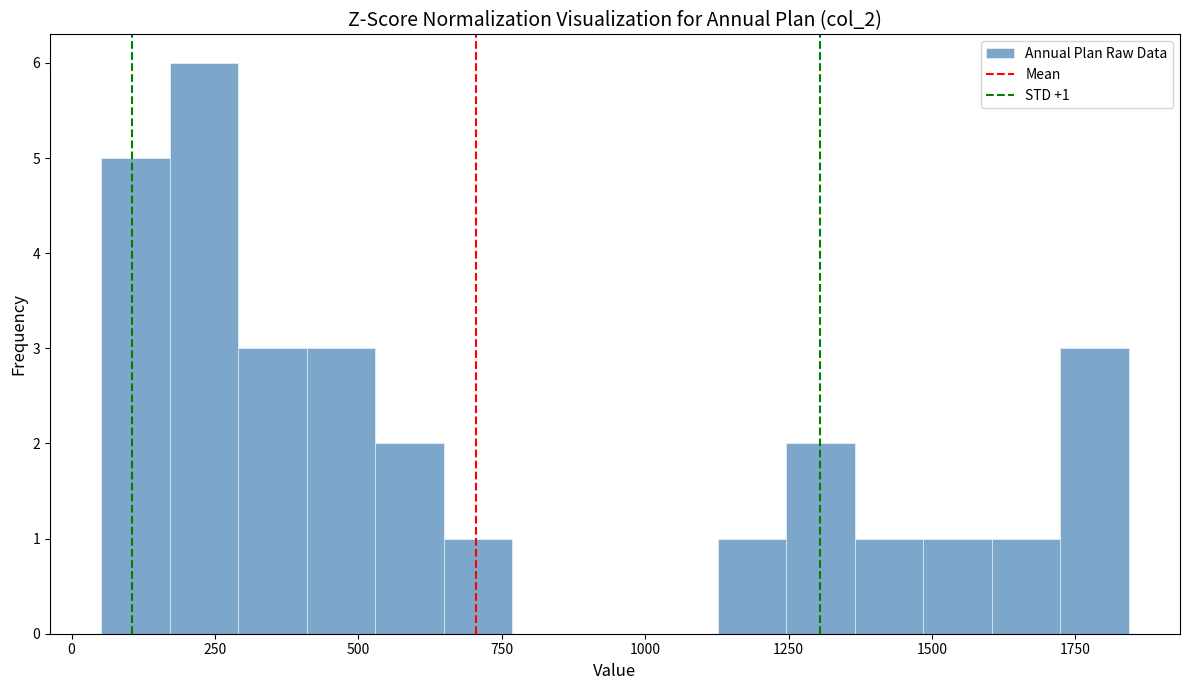

Around what value on the x-axis is the tallest bar? Give the approximate position of its centre, as read against the axis.

250